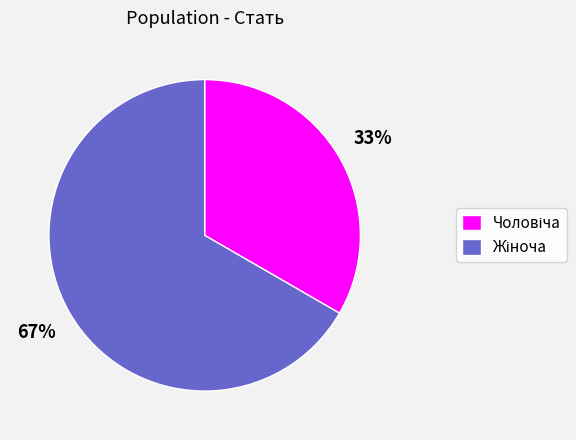

Does any single category account for the majority?

Yes